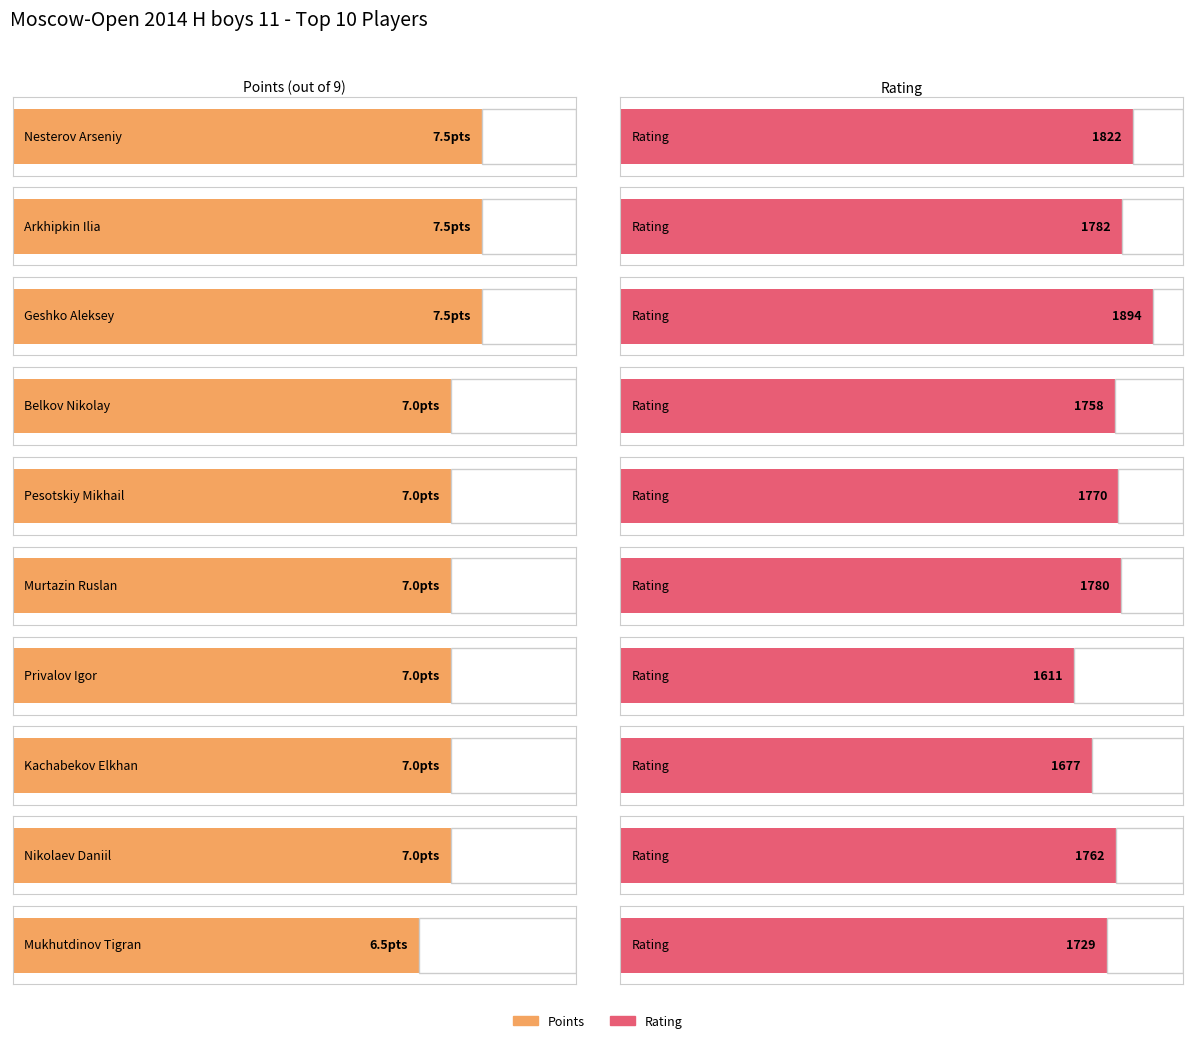

What value does the Rating series have at Geshko Aleksey?

1894.0